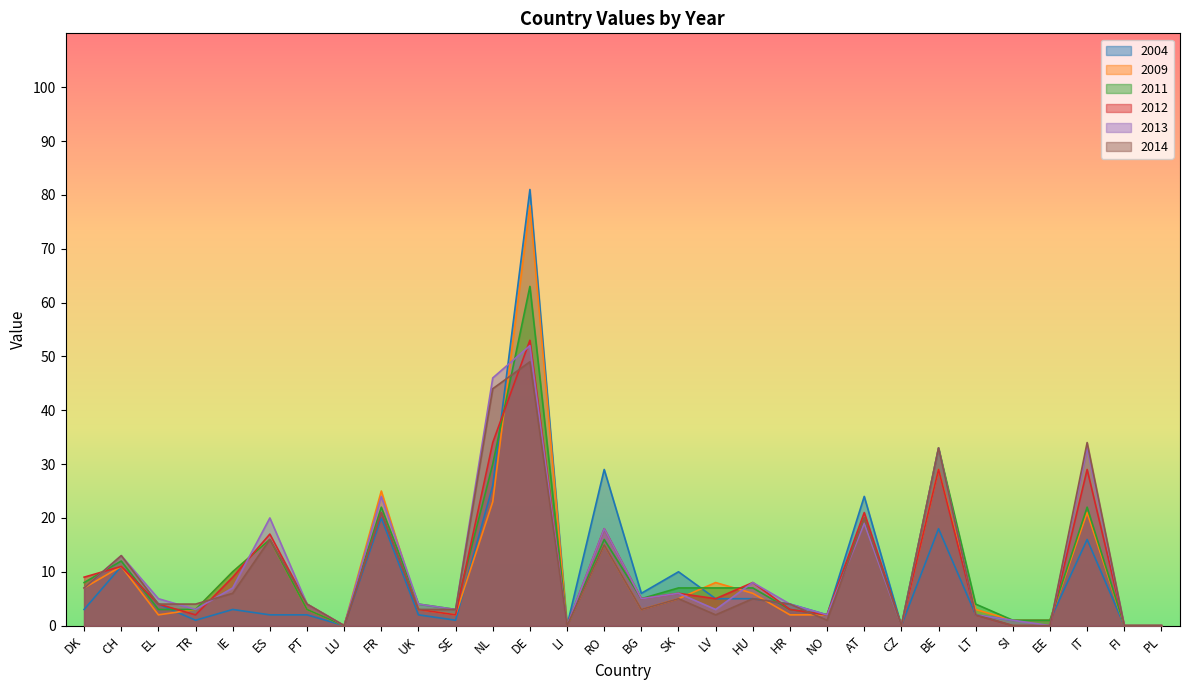

What are all the series names shown in the legend?

2004, 2009, 2011, 2012, 2013, 2014